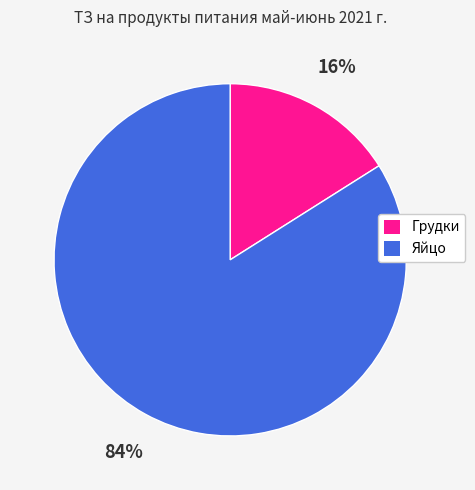

To the nearest percent, what is the difference between the Яйцо and Грудки slice percentages?

68%